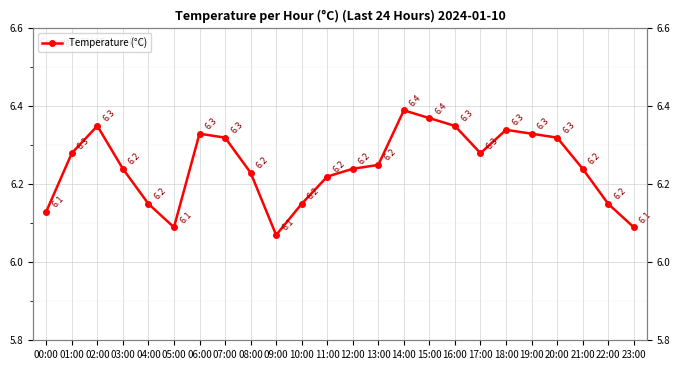

How many interior local peaks (higher than both neighbors) does the data have?

4